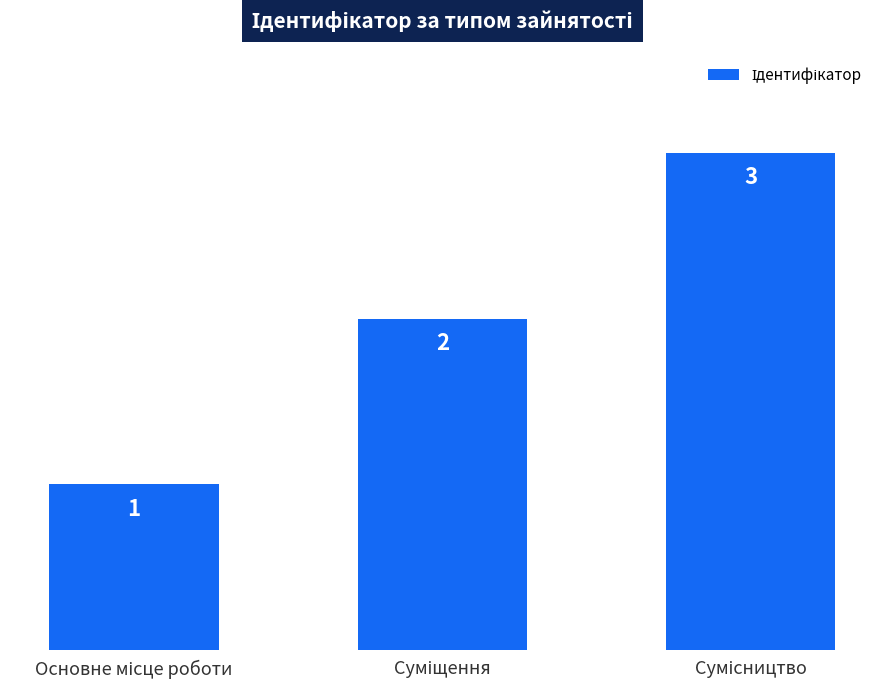

What is the maximum value shown in the chart?

3